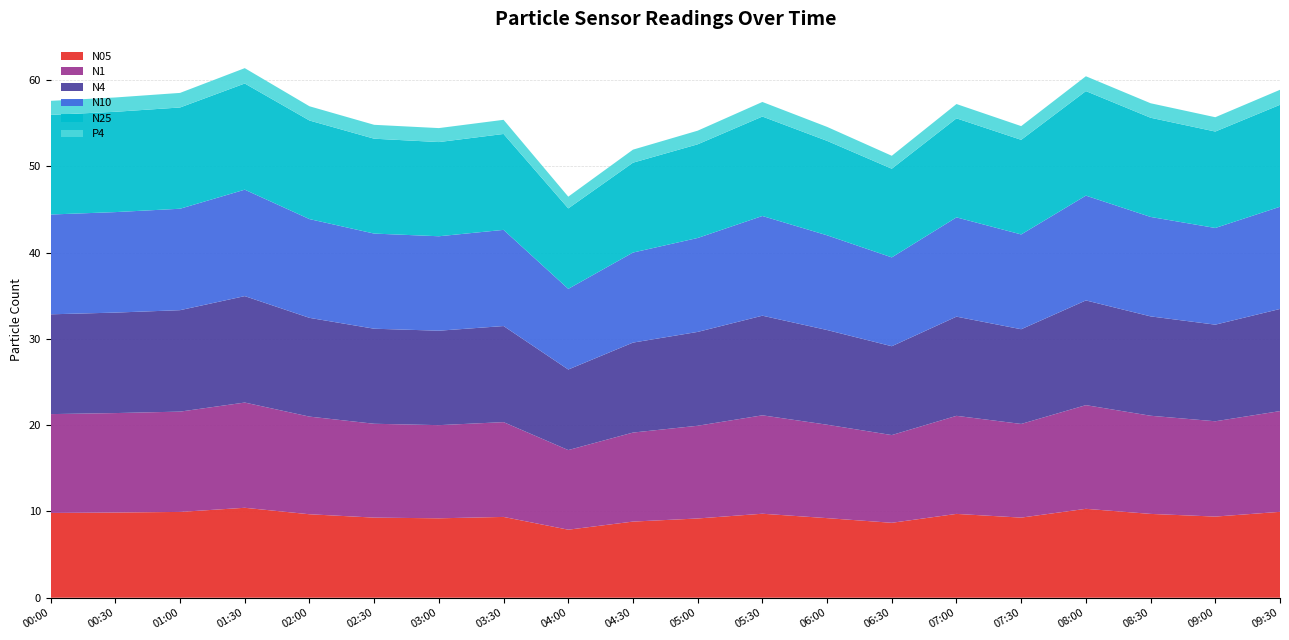

Reading left to right, extract all data points from this chart.

N05: 9.8	9.9	9.9	10.4	9.7	9.3	9.2	9.4	7.9	8.8	9.2	9.7	9.2	8.7	9.7	9.3	10.3	9.7	9.4	10.0
N1: 11.5	11.5	11.6	12.2	11.3	10.9	10.8	11.0	9.2	10.3	10.8	11.4	10.8	10.2	11.4	10.9	12.0	11.4	11.1	11.7
N4: 11.6	11.7	11.8	12.3	11.4	11.0	10.9	11.1	9.3	10.4	10.9	11.6	11.0	10.3	11.5	11.0	12.1	11.5	11.2	11.8
N10: 11.6	11.7	11.8	12.3	11.4	11.0	10.9	11.2	9.3	10.4	10.9	11.6	11.0	10.3	11.5	11.0	12.2	11.5	11.2	11.8
N25: 11.6	11.6	11.7	12.3	11.4	11.0	10.9	11.1	9.3	10.4	10.9	11.5	10.9	10.3	11.5	11.0	12.1	11.5	11.2	11.8
P4: 1.6	1.7	1.7	1.8	1.6	1.6	1.6	1.6	1.4	1.5	1.6	1.7	1.6	1.5	1.7	1.6	1.7	1.7	1.7	1.7